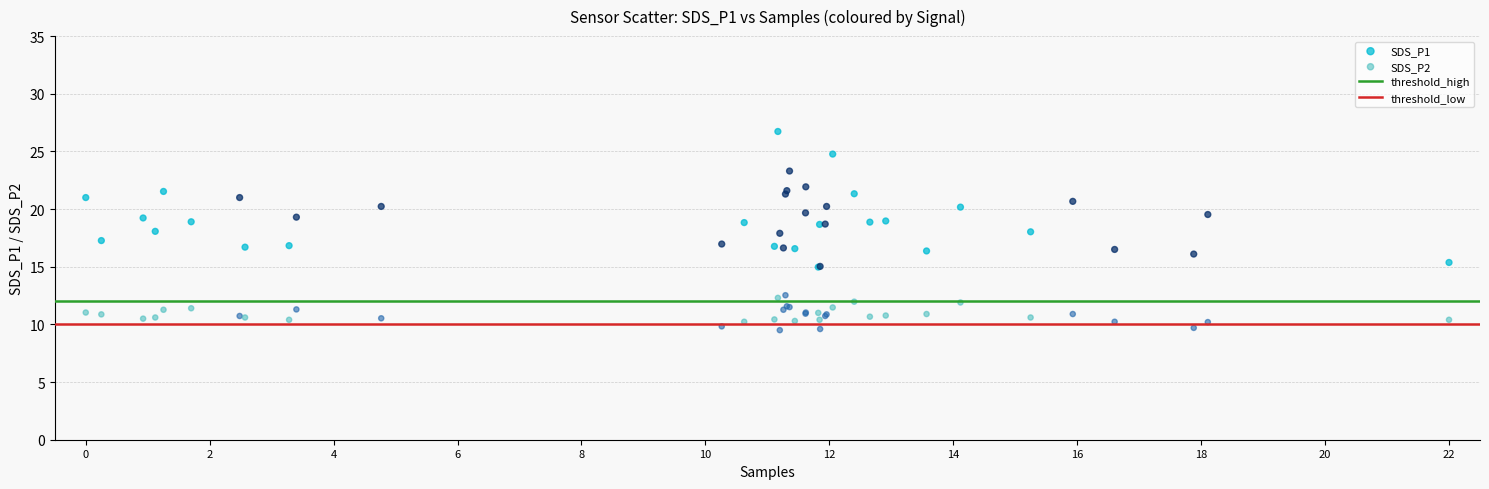

Which series contains the highest Y value?

SDS_P1